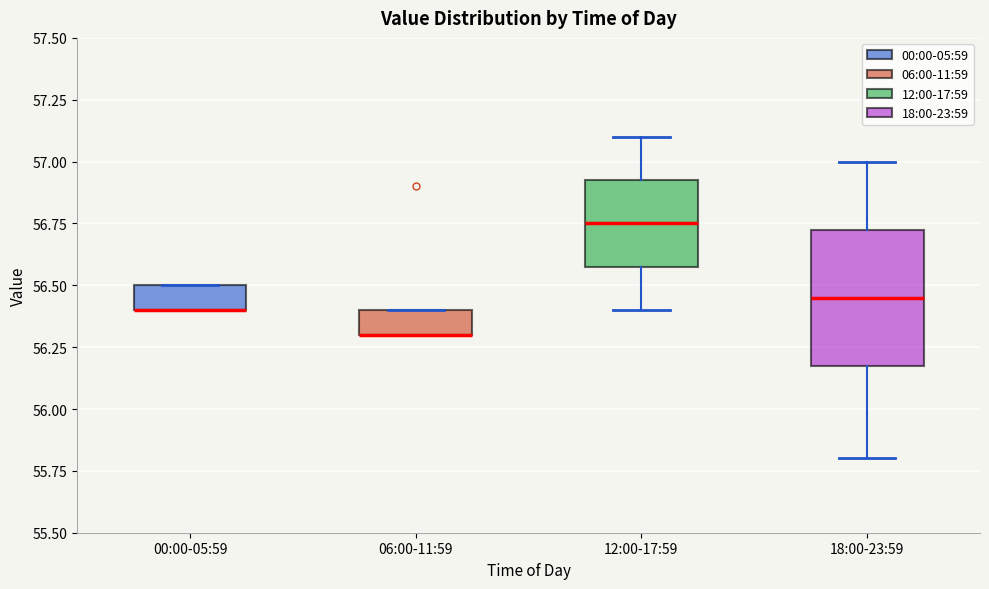

Which box is the tallest, from its lower edge to its upper edge?

18:00-23:59